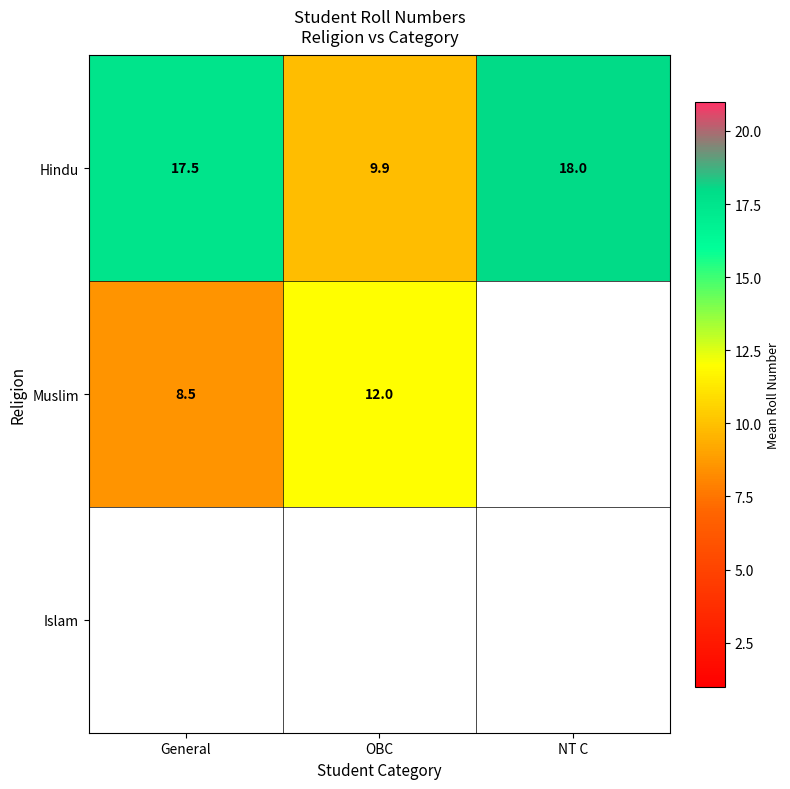

How many distinct data groups are displayed?

3